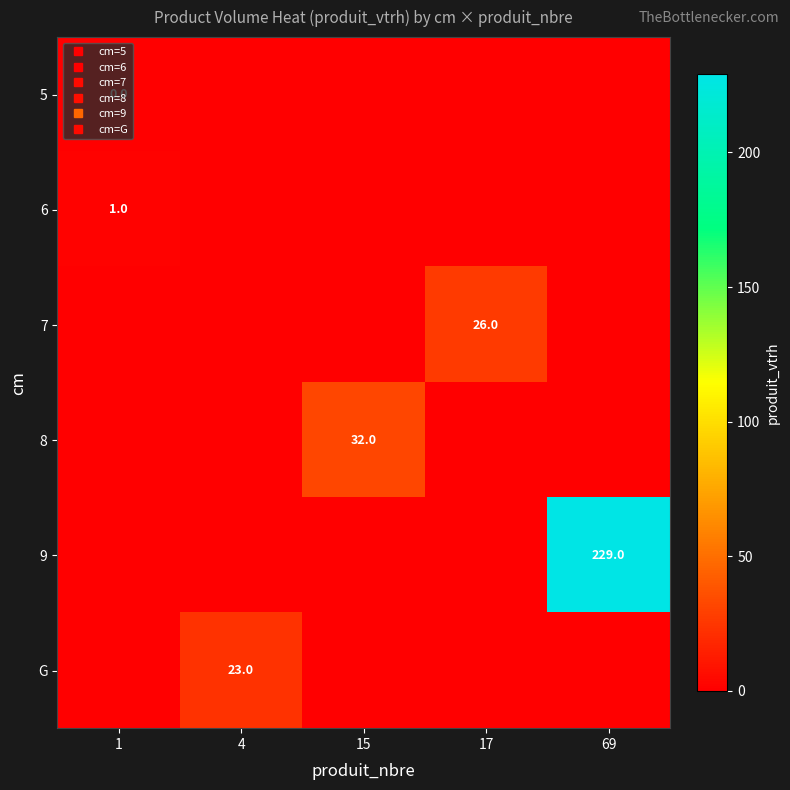

At which category is the sum across all series the highest?

69